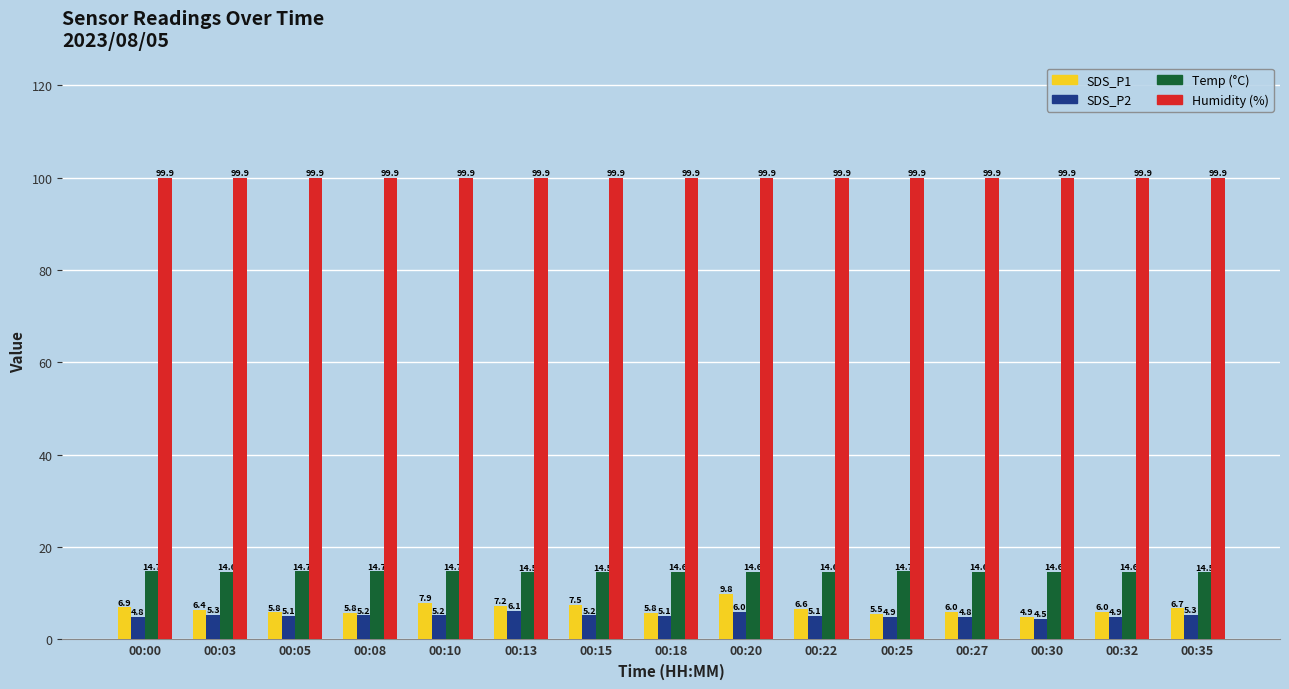

What is the smallest value displayed?

4.5